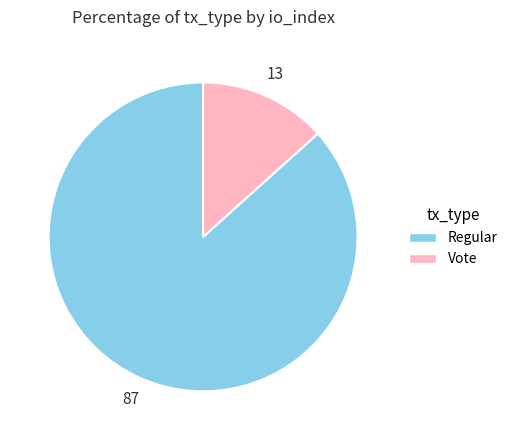

Is the sum of Regular and Vote greater than half?

Yes